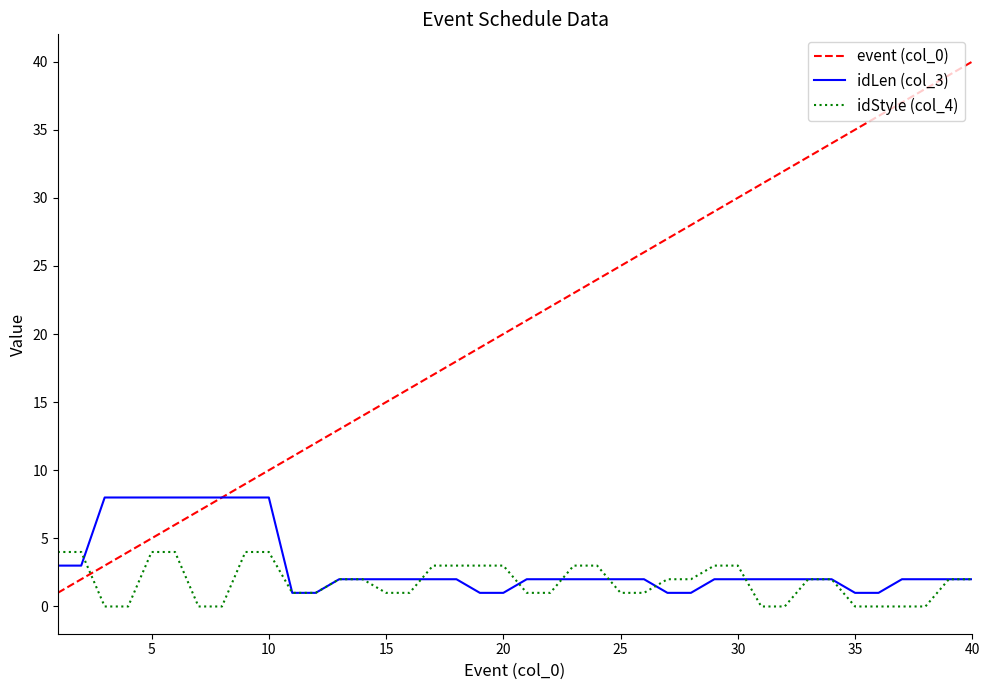

What is the maximum value shown in the chart?

40